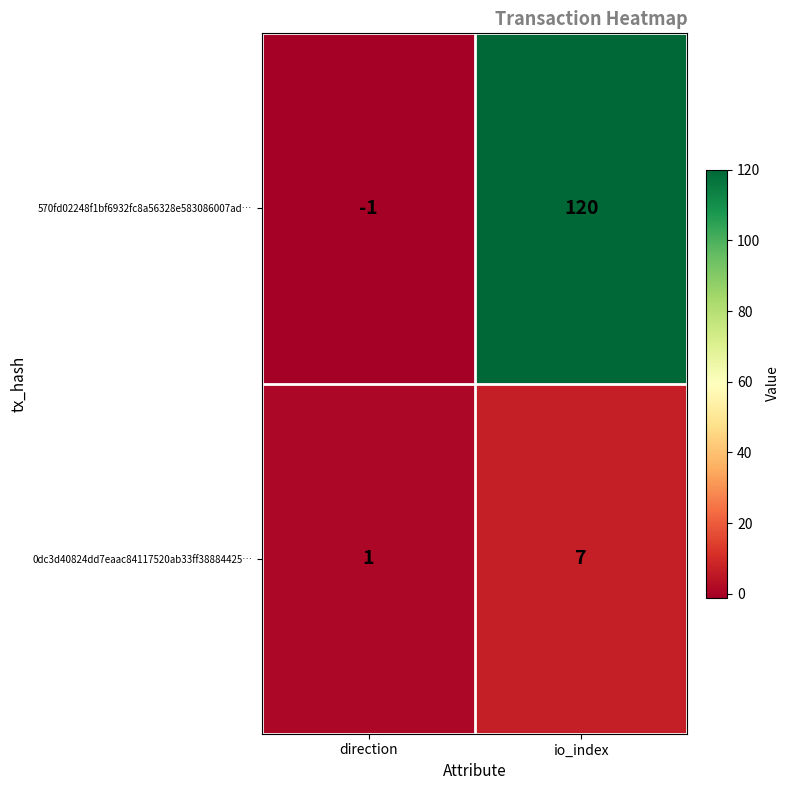

Which category has the lowest value in the 570fd02248f1bf6932fc8a56328e583086007ad… series?

direction